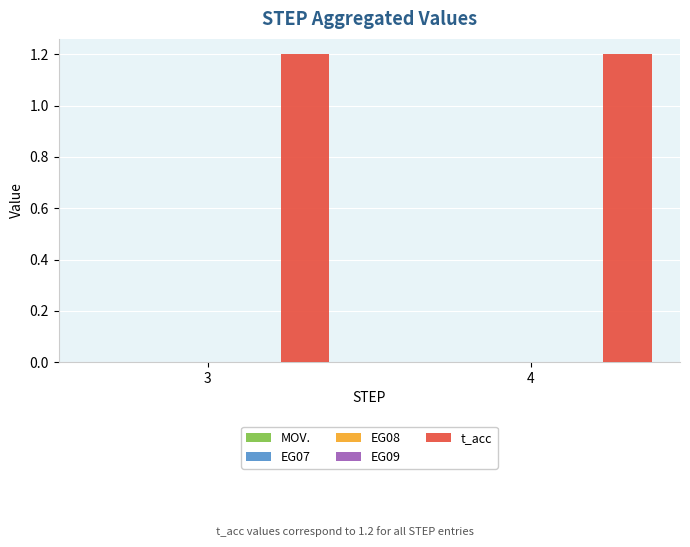

True or false: t_acc has a value of 1.2 at 4.

True